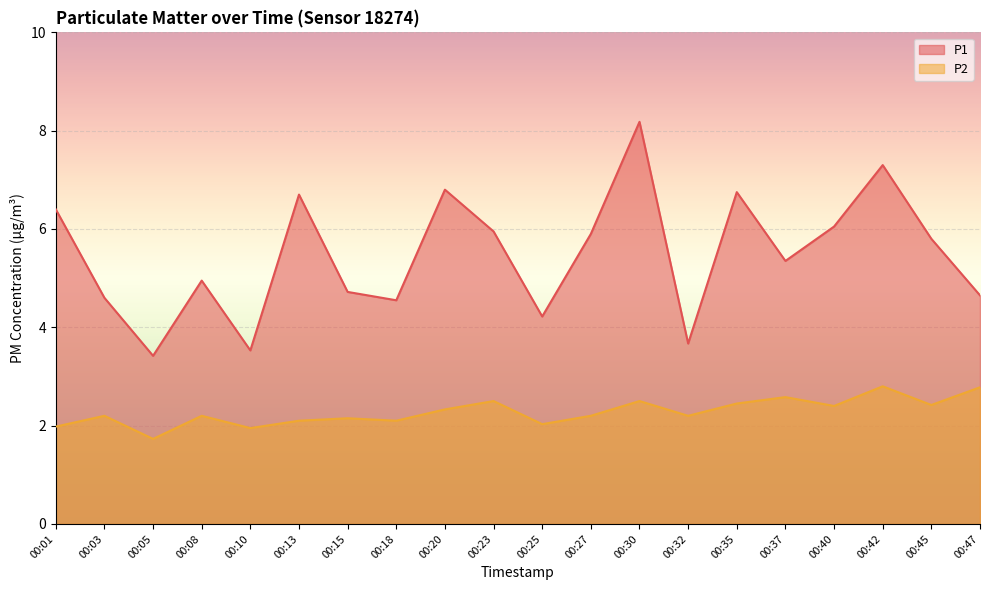

What is the difference between the second highest and minimum values in the P1 series?

3.9